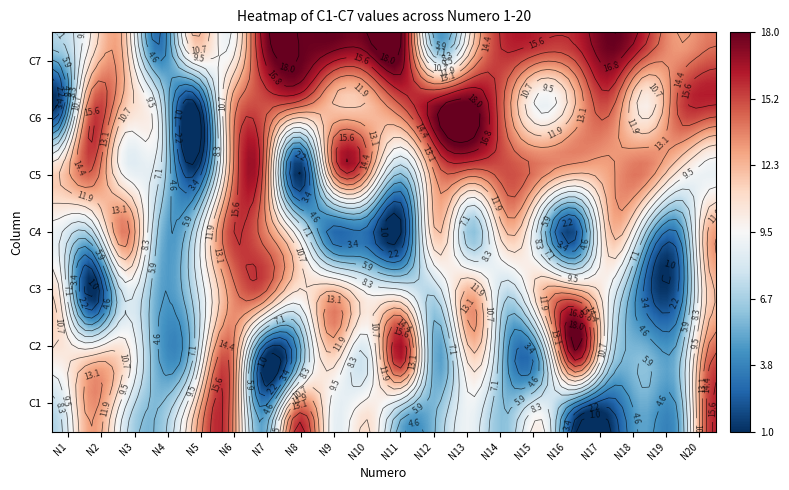

Reading left to right, transcribe all the data shown in this chart.

row1: 7	13	8	6	12	15	5	16	9	11	5	6	9	6	10	1	1	5	5	16
row2: 10	12	11	5	7	15	1	5	11	8	16	5	11	5	5	16	7	6	6	15
row3: 11	1	8	5	7	13	14	10	13	10	10	7	13	7	12	14	9	3	3	12
row4: 9	7	14	6	7	15	14	9	3	3	1	12	6	12	7	2	12	7	4	13
row5: 11	15	9	8	1	12	15	1	14	14	7	14	15	15	14	13	13	14	11	9
row6: 1	14	12	8	1	12	15	15	12	12	15	17	18	14	9	12	15	10	15	16
row7: 7	10	12	3	12	9	17	18	18	18	18	5	11	16	16	16	18	16	13	14